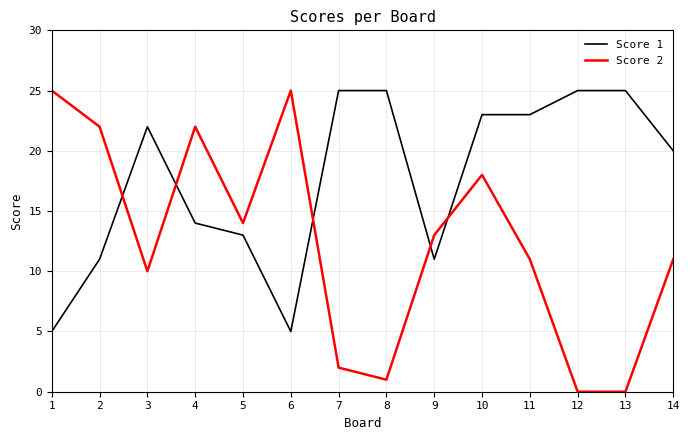

Rank the series at 3 from highest to lowest value.

Score 1, Score 2